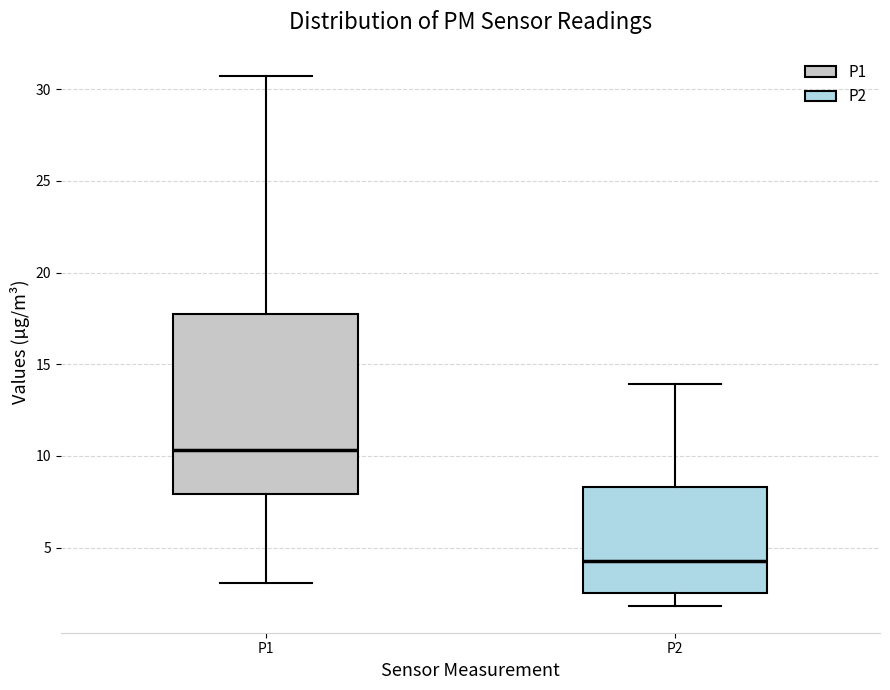

Which box has the lowest median line?

P2